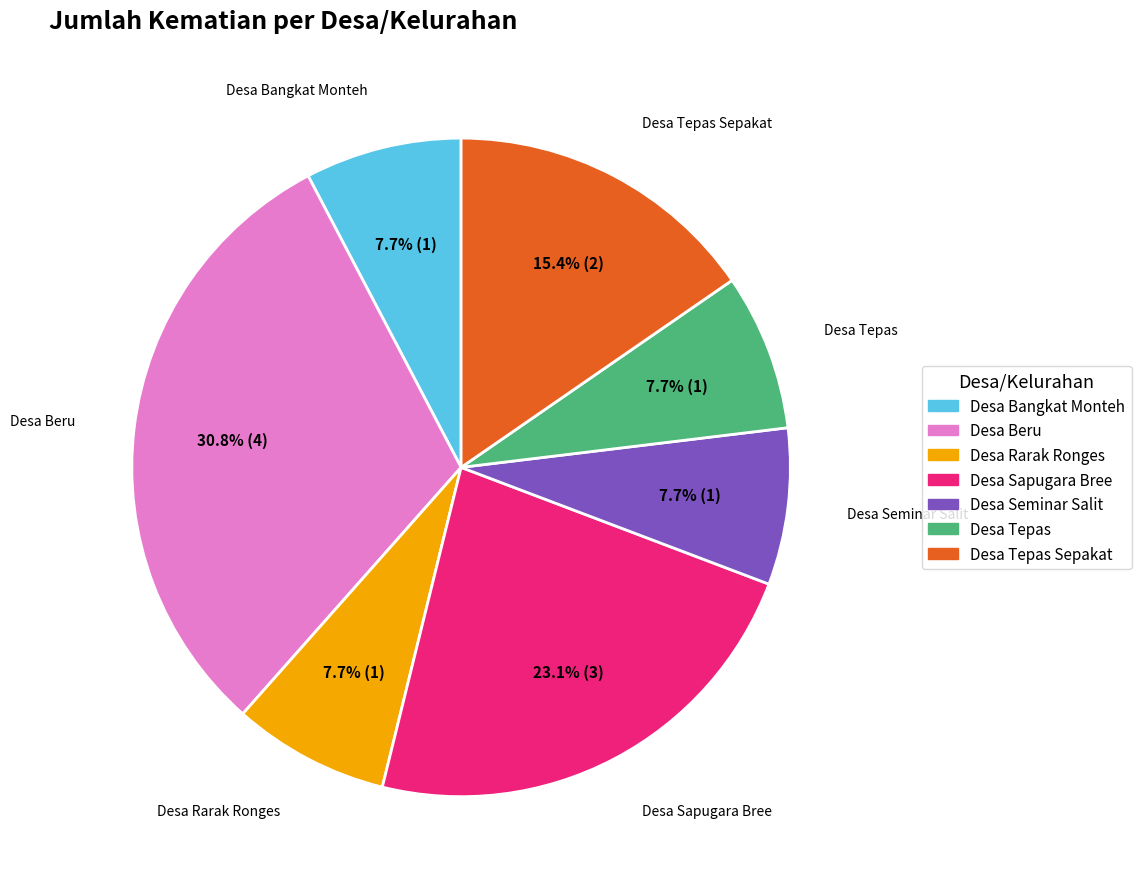

Is there any slice that represents more than half of the pie?

No